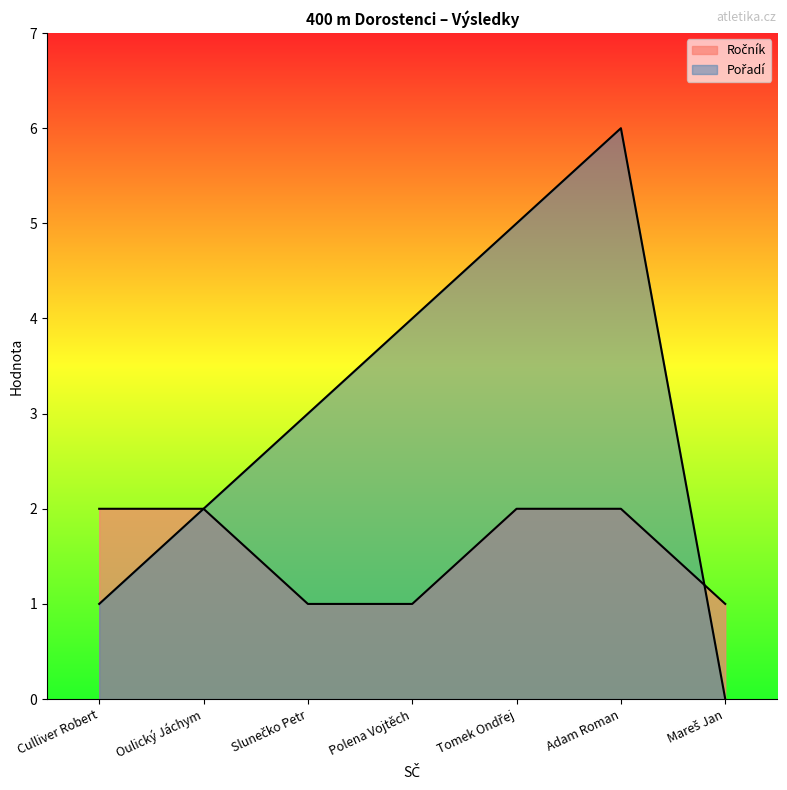

How many lines are shown in the chart?

2